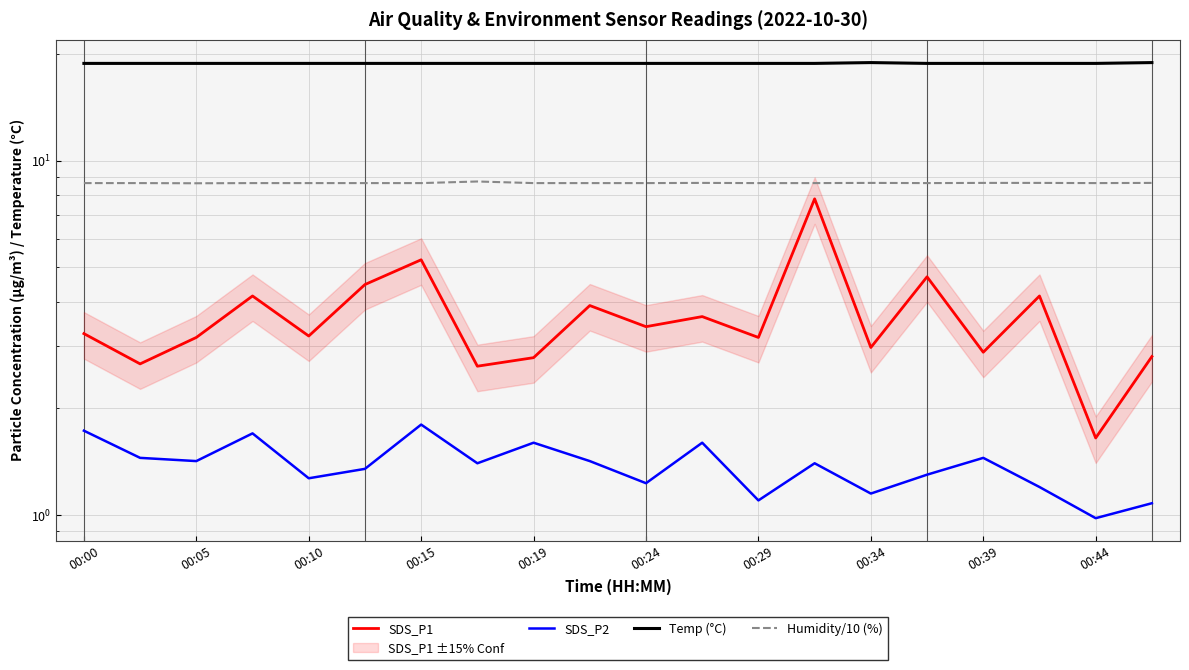

Between 00:24 and 00:29, which is larger?

00:24